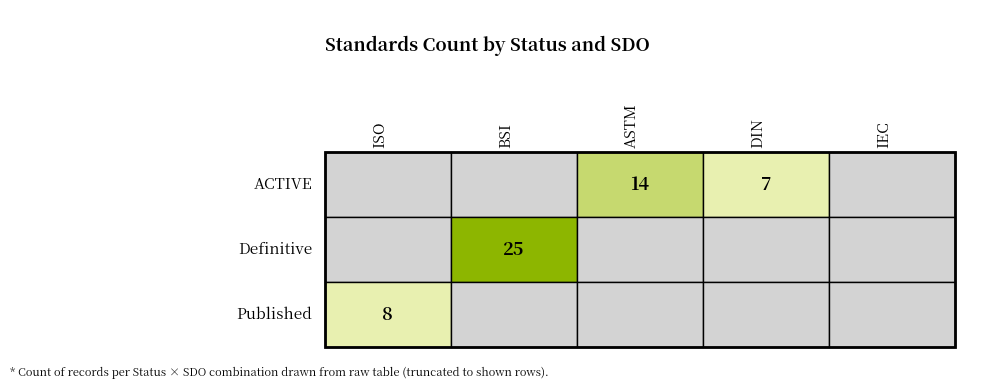

Rank the series by their maximum value, from lowest to highest.

Published, ACTIVE, Definitive